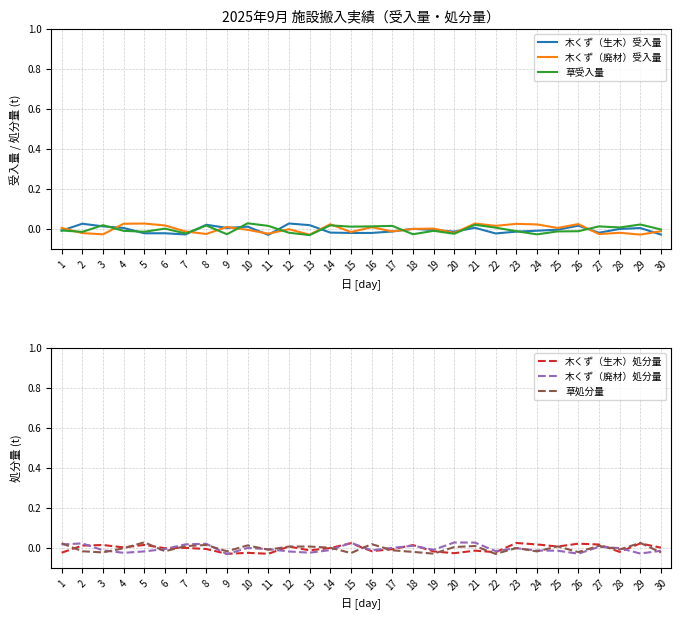

At which label does 草受入量 first exceed 0?

3